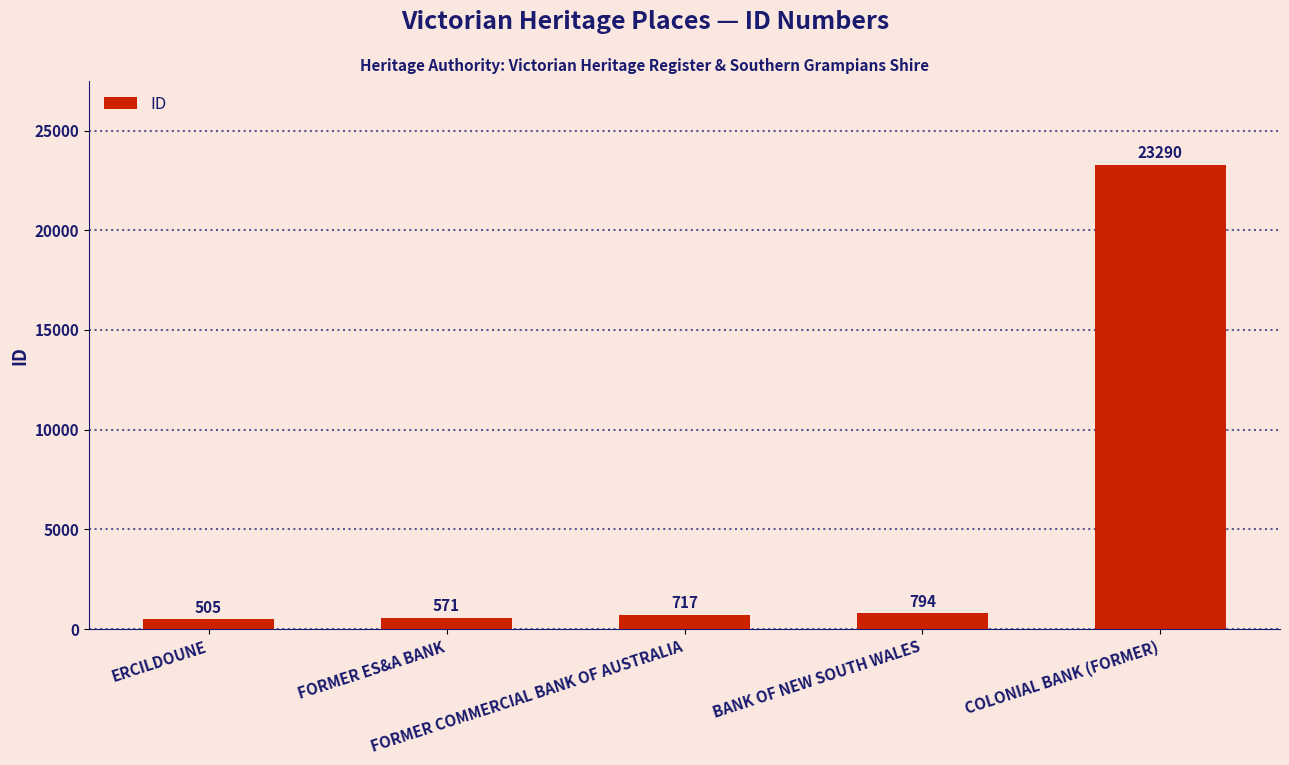

What is the change in value from BANK OF NEW SOUTH WALES to COLONIAL BANK (FORMER)?

+22496